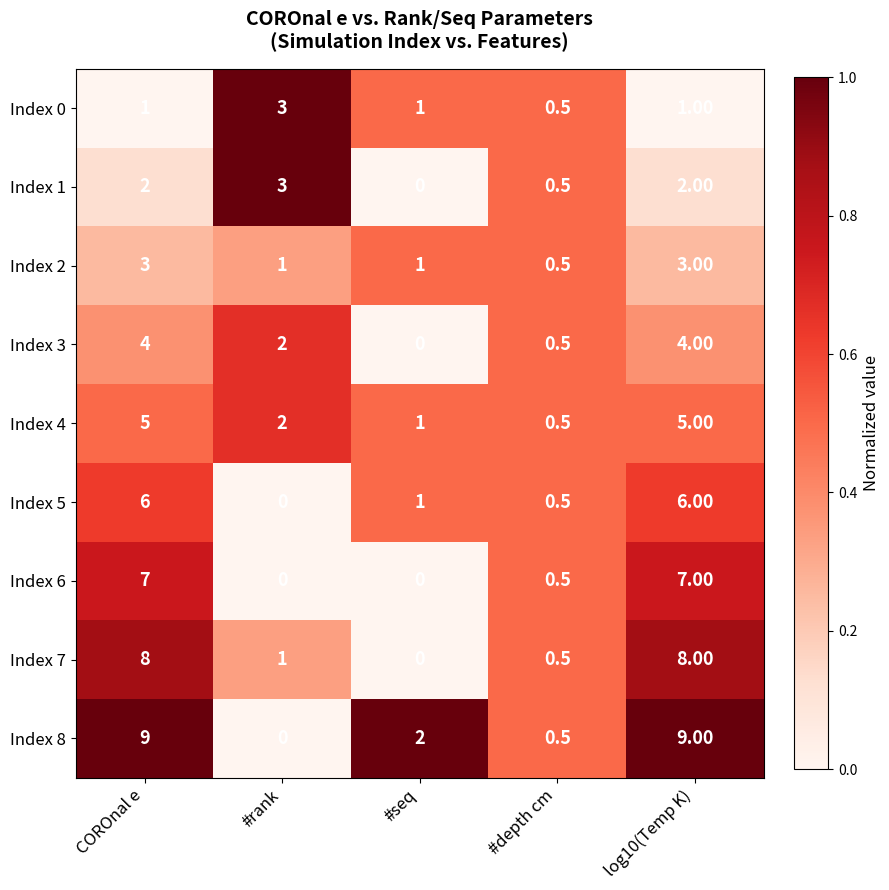

How many categories are shown in the chart?

5